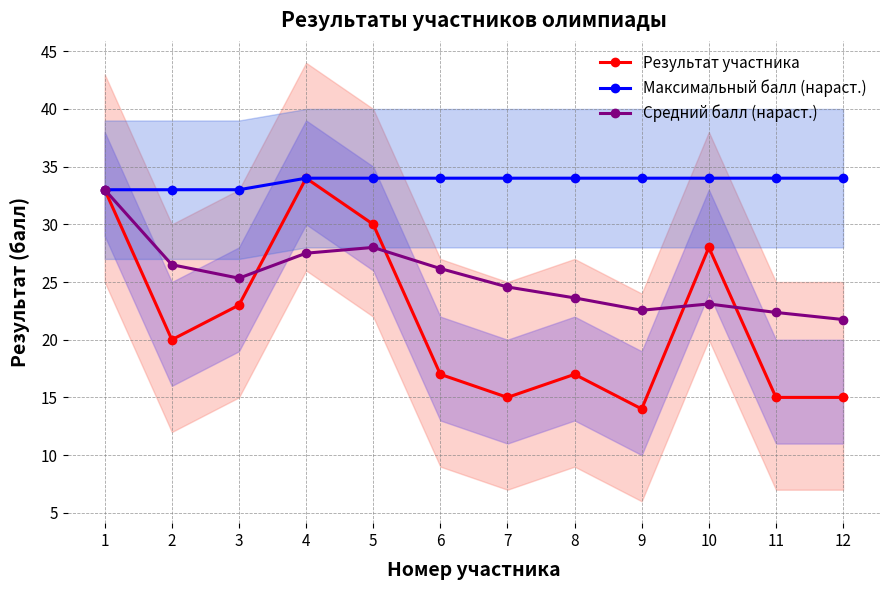

What is the difference between the Результат участника values at 5 and 8?

13.0